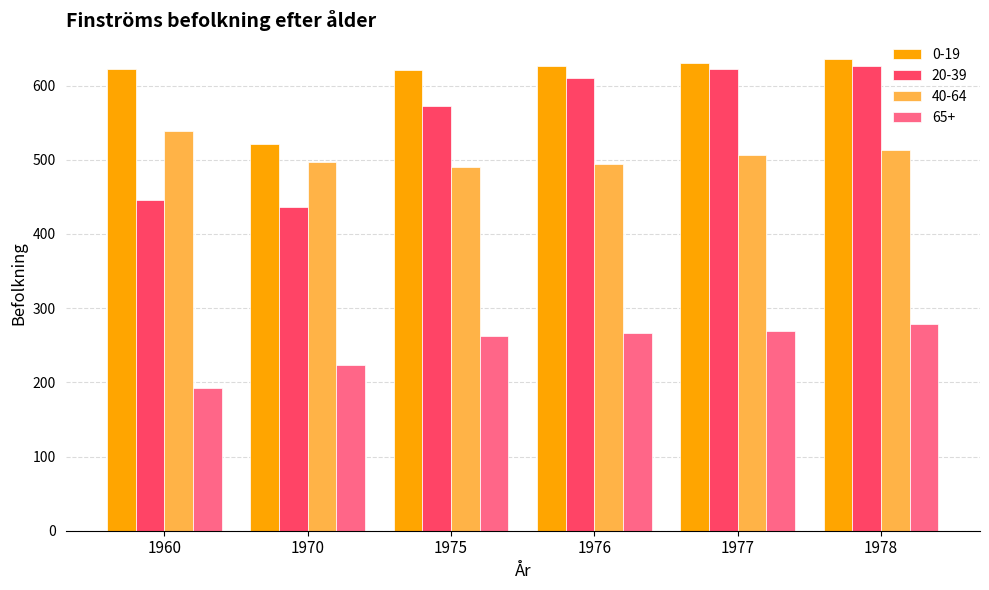

What is the difference between the maximum and minimum values in the 65+ series?

85